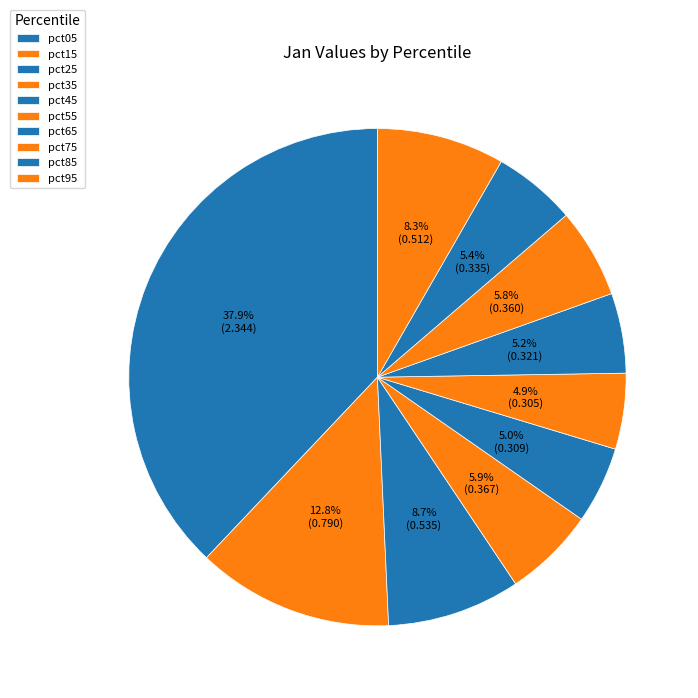

Is there a majority slice in this chart?

No